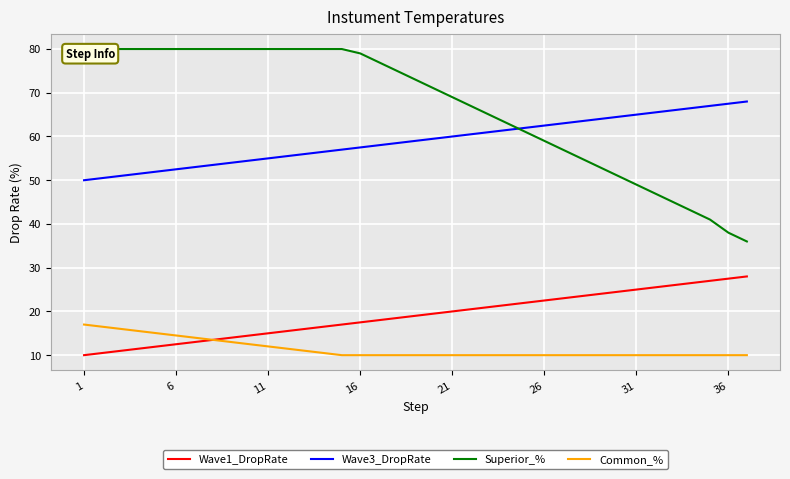

True or false: Wave1_DropRate and Wave3_DropRate cross at least once.

False